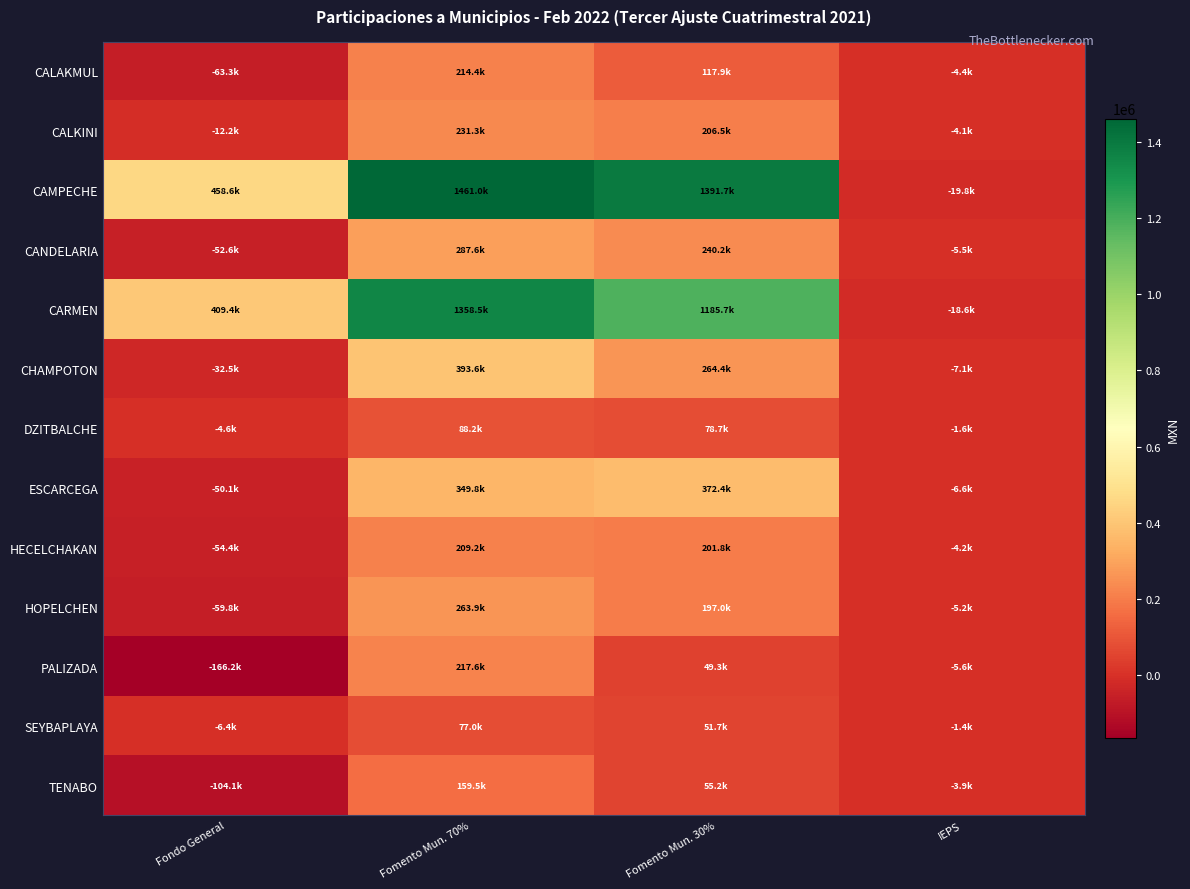

Which series has the largest total across all categories?

CAMPECHE